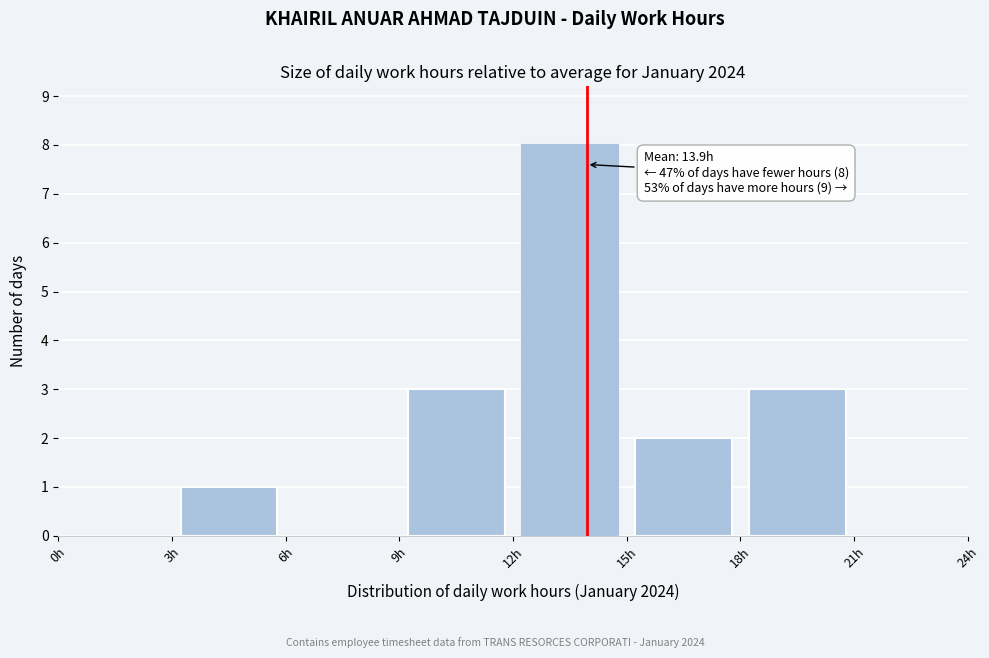

Which range on the x-axis has the tallest bar?

12 to 15